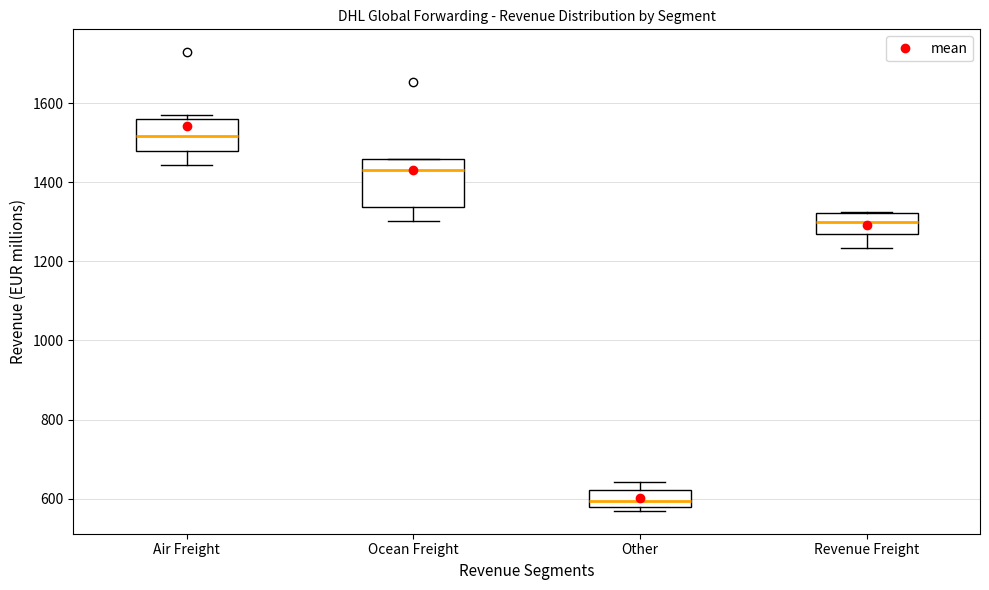

Reading left to right, transcribe this box plot: for each box, give where its median line is, the range the box spans, and where its two whiskers end, as read against the y-axis. The values are not printed on the chart, so give them approximately, as read against the axis.

Air Freight: median 1520, box 1480 to 1560, whiskers 1440 to 1580
Ocean Freight: median 1440, box 1340 to 1460, whiskers 1300 to 1460
Other: median 600, box 580 to 620, whiskers 560 to 640
Revenue Freight: median 1300, box 1280 to 1320, whiskers 1240 to 1320